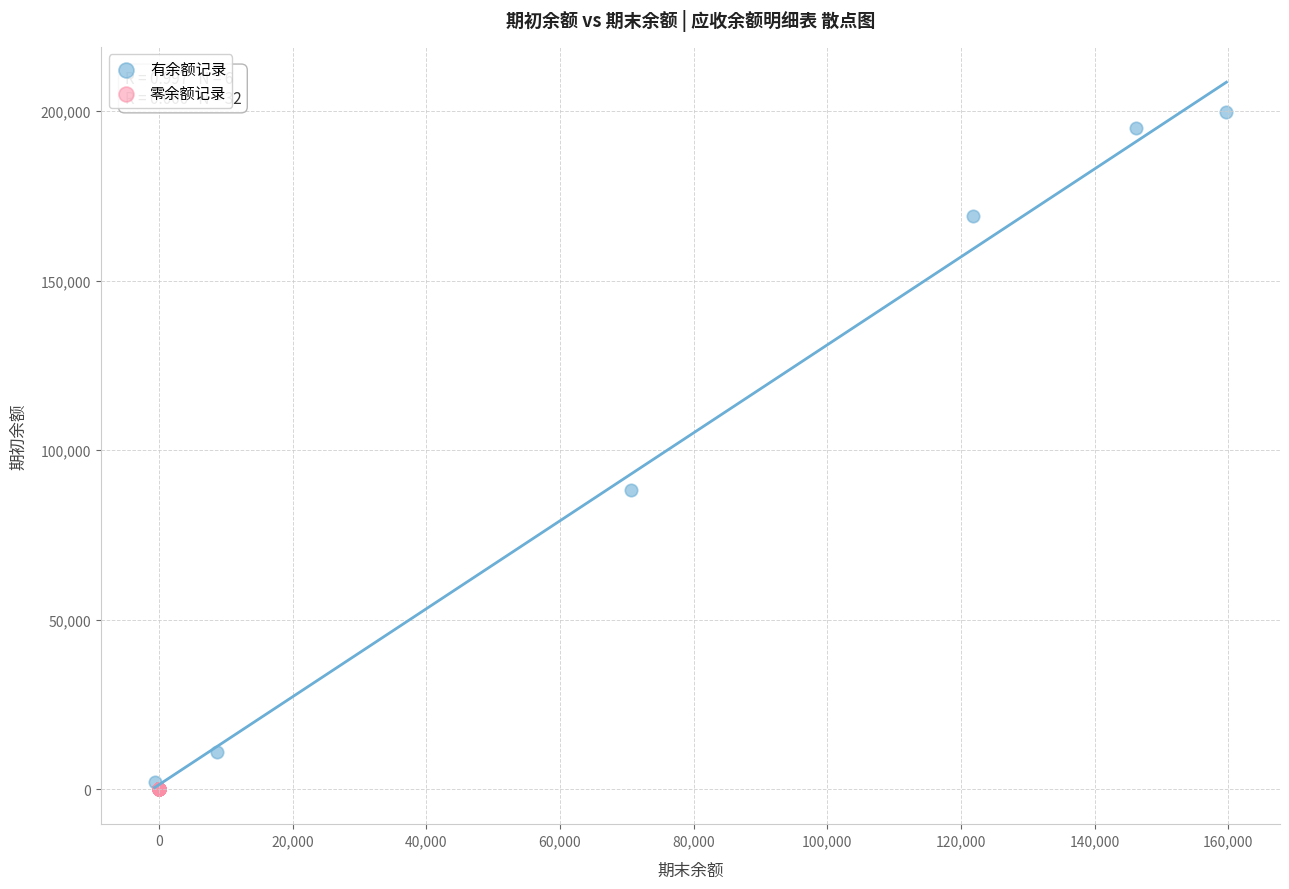

Which series reaches the minimum Y coordinate?

零余额记录